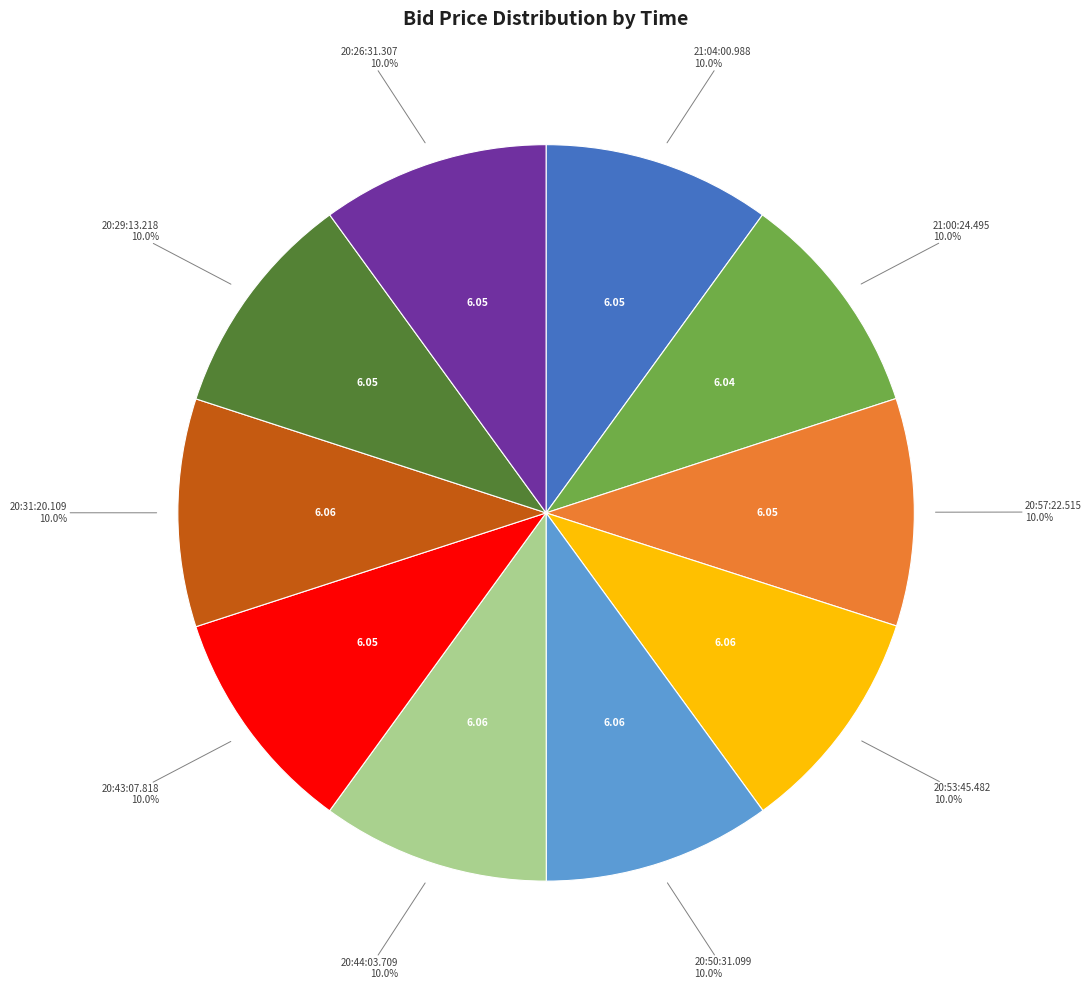

Is there any slice that represents more than half of the pie?

No